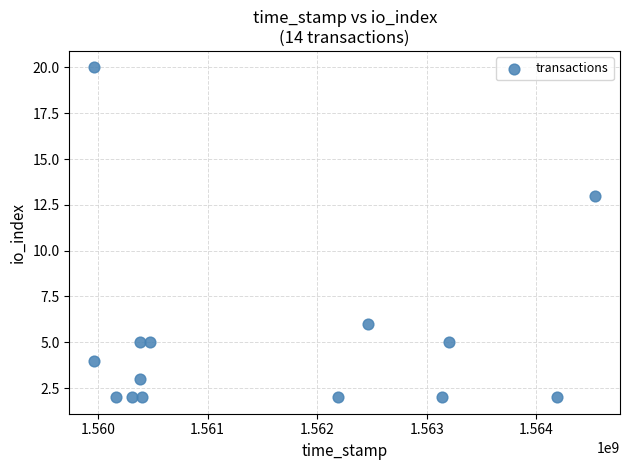

What is the range of X values (max minus min)?

4565164